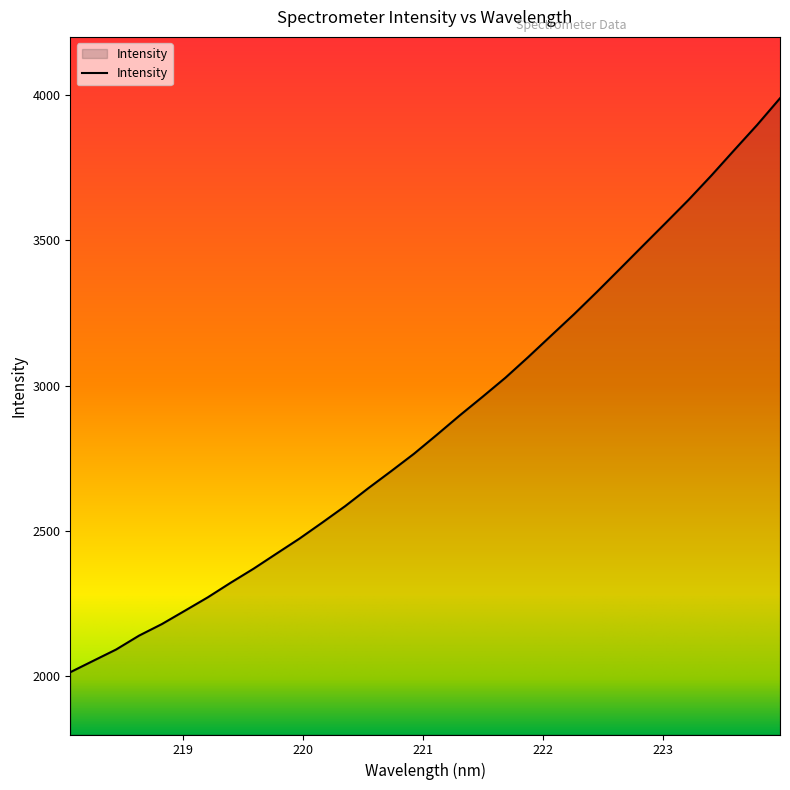

How many lines are shown in the chart?

1